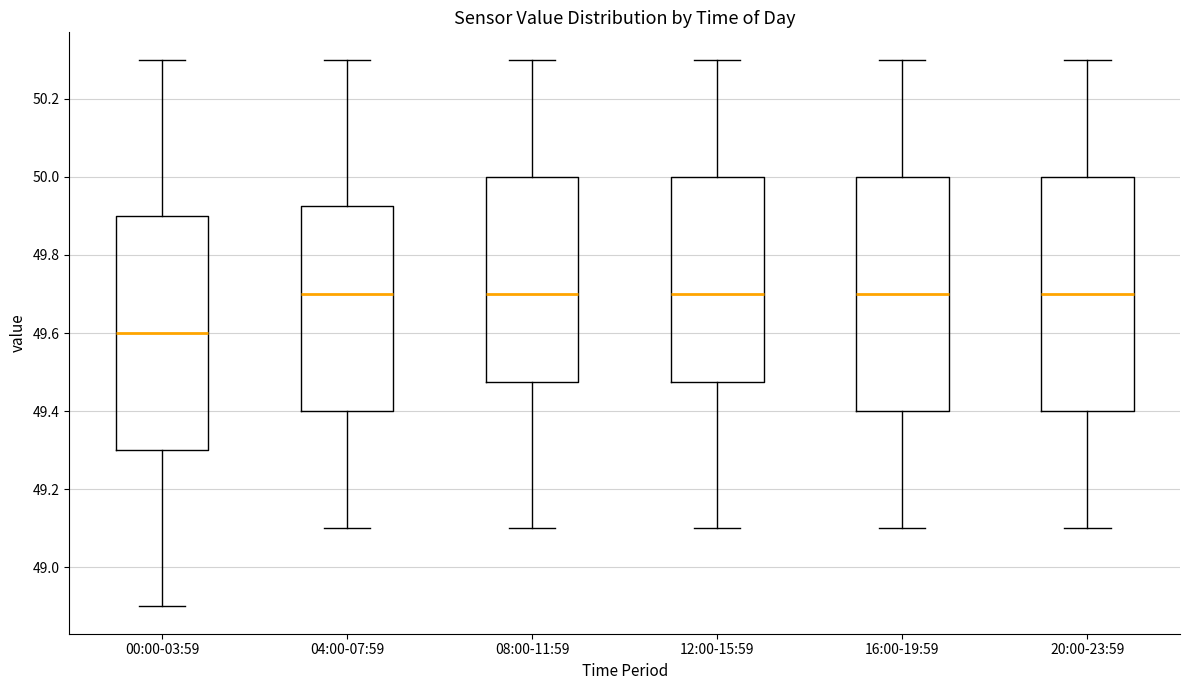

Which box has the lowest median line?

00:00-03:59